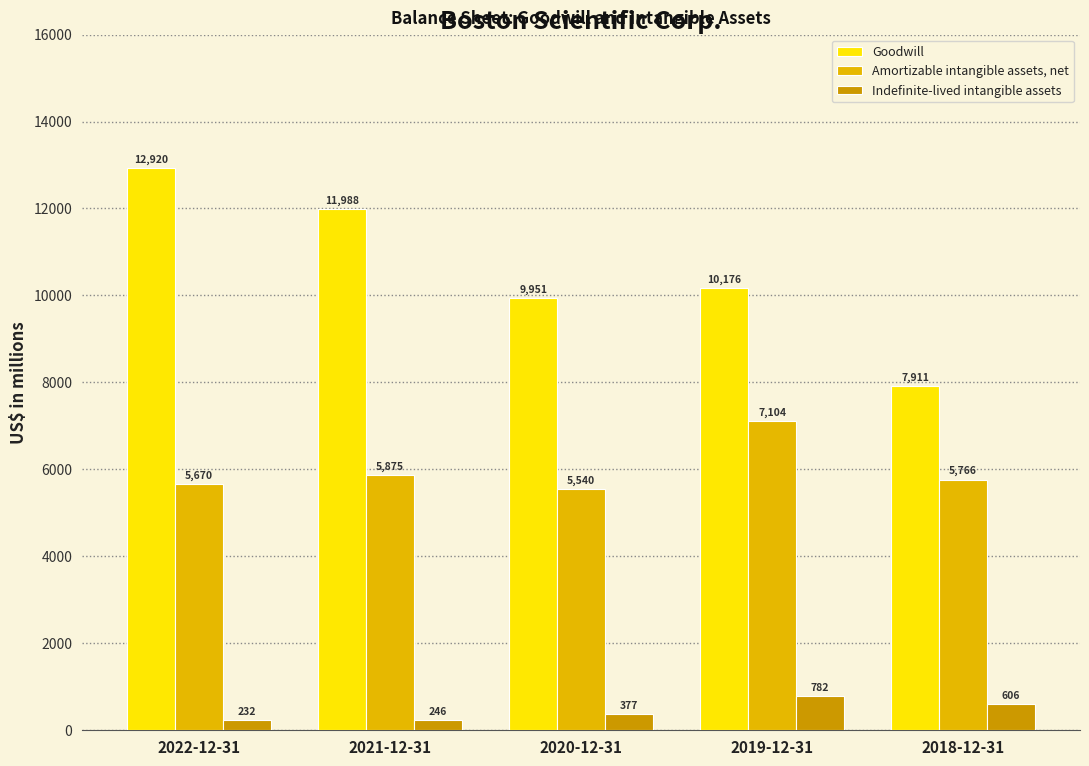

What is the average value of the Amortizable intangible assets, net series?

5991